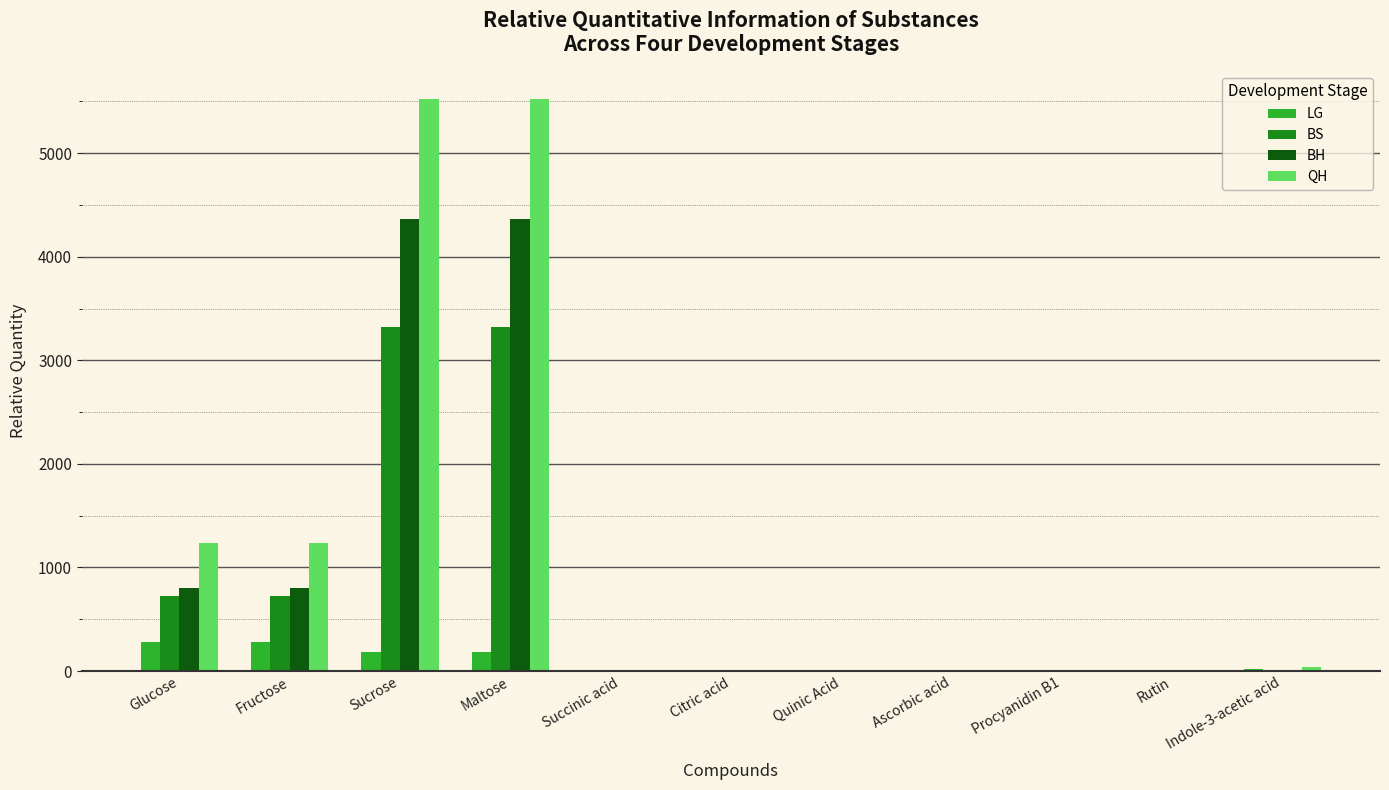

At which label does LG first exceed 4?

Glucose